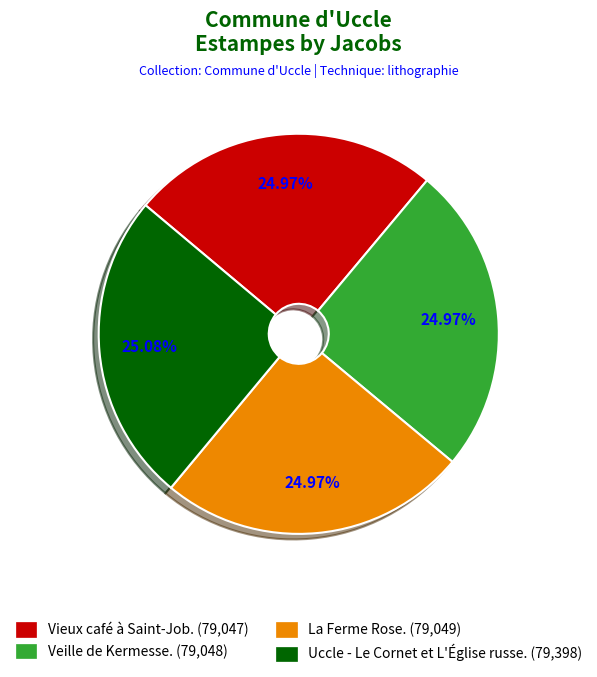

Combined, do Veille de Kermesse. and La Ferme Rose. account for over 50%?

No